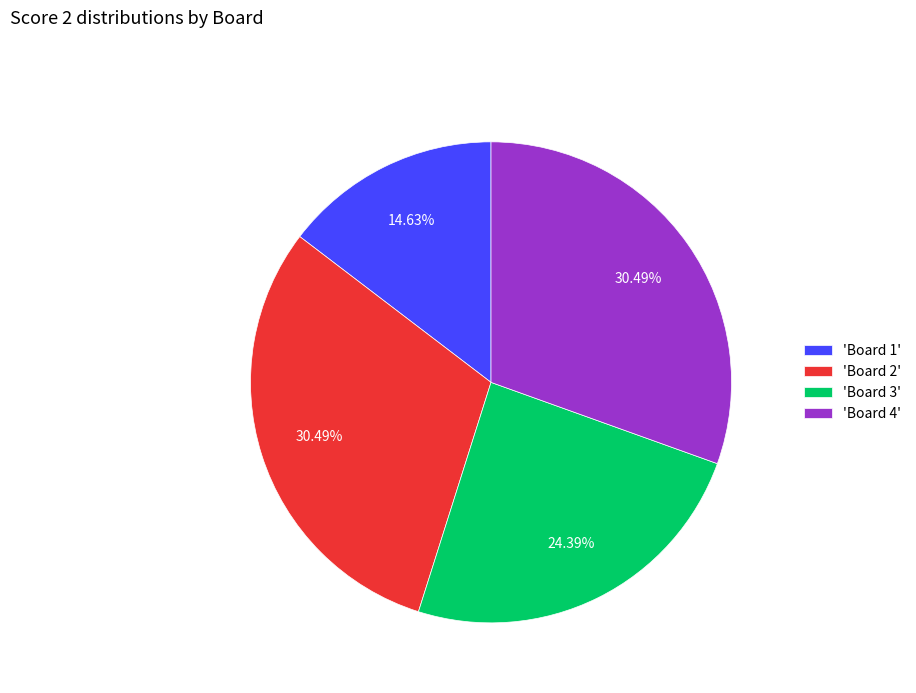

Between 'Board 4' and 'Board 1', which is larger?

'Board 4'